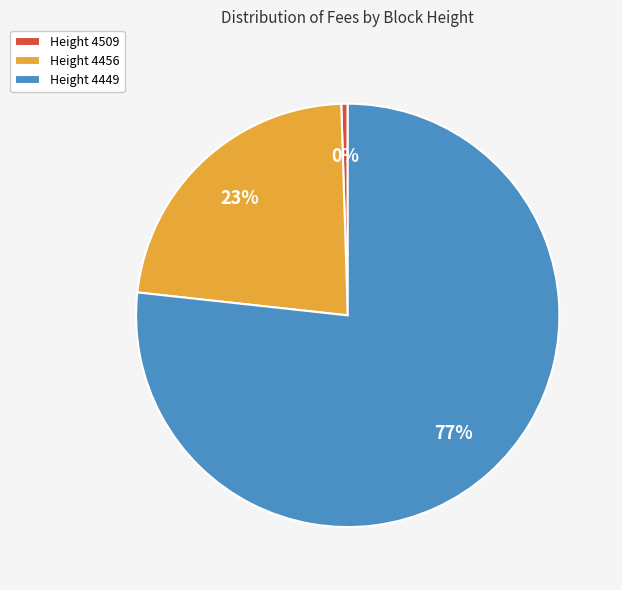

Between Height 4509 and Height 4456, which is larger?

Height 4456